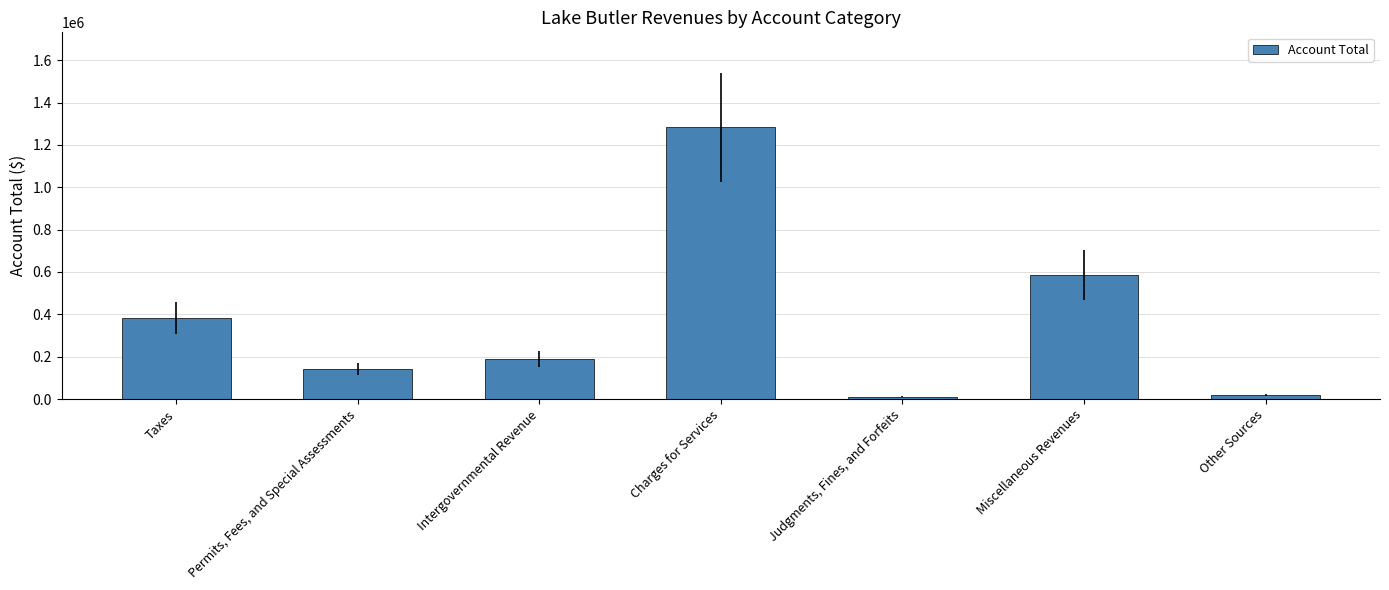

True or false: the data shows 1282594 at Charges for Services.

True